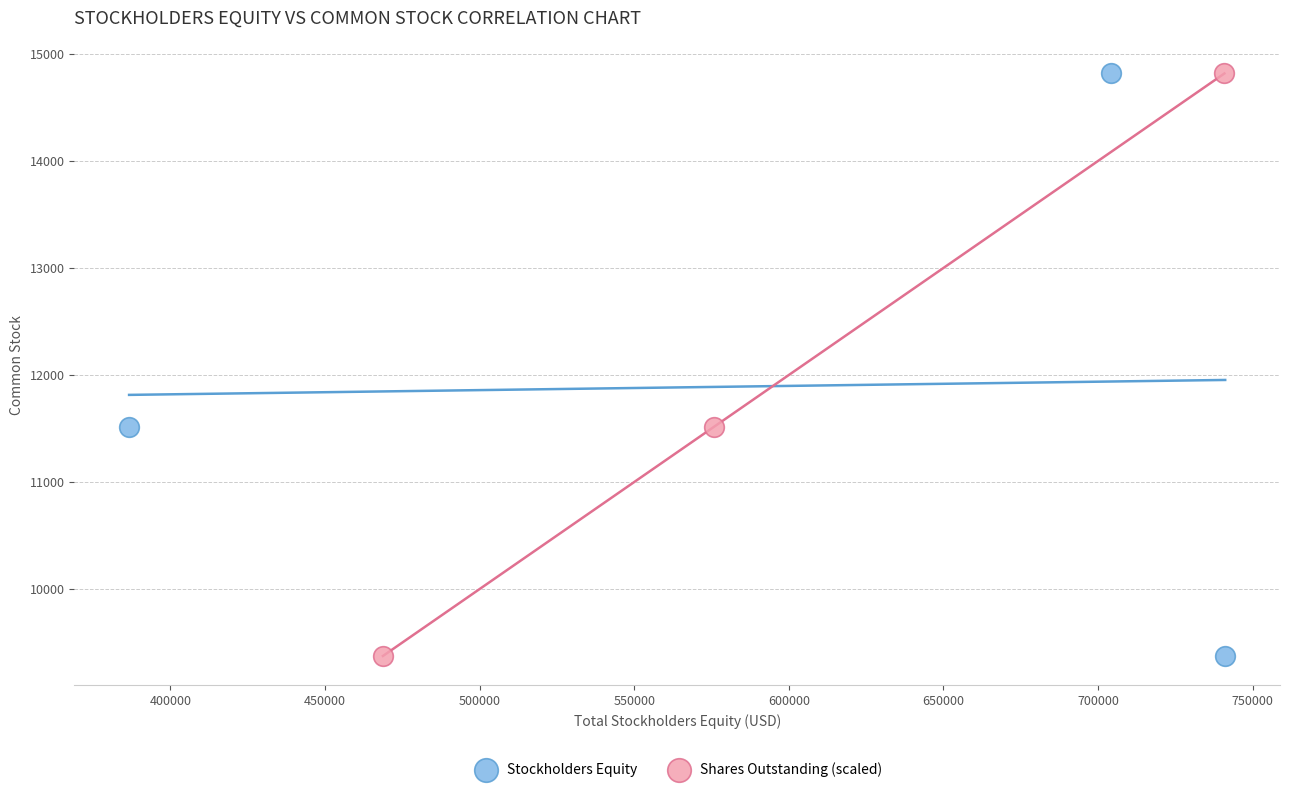

What are all the series names shown in the legend?

Stockholders Equity, Shares Outstanding (scaled)